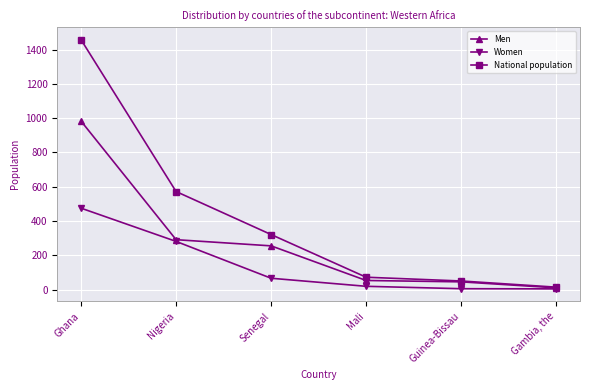

True or false: Men has more than 2 points higher than both neighbors.

False